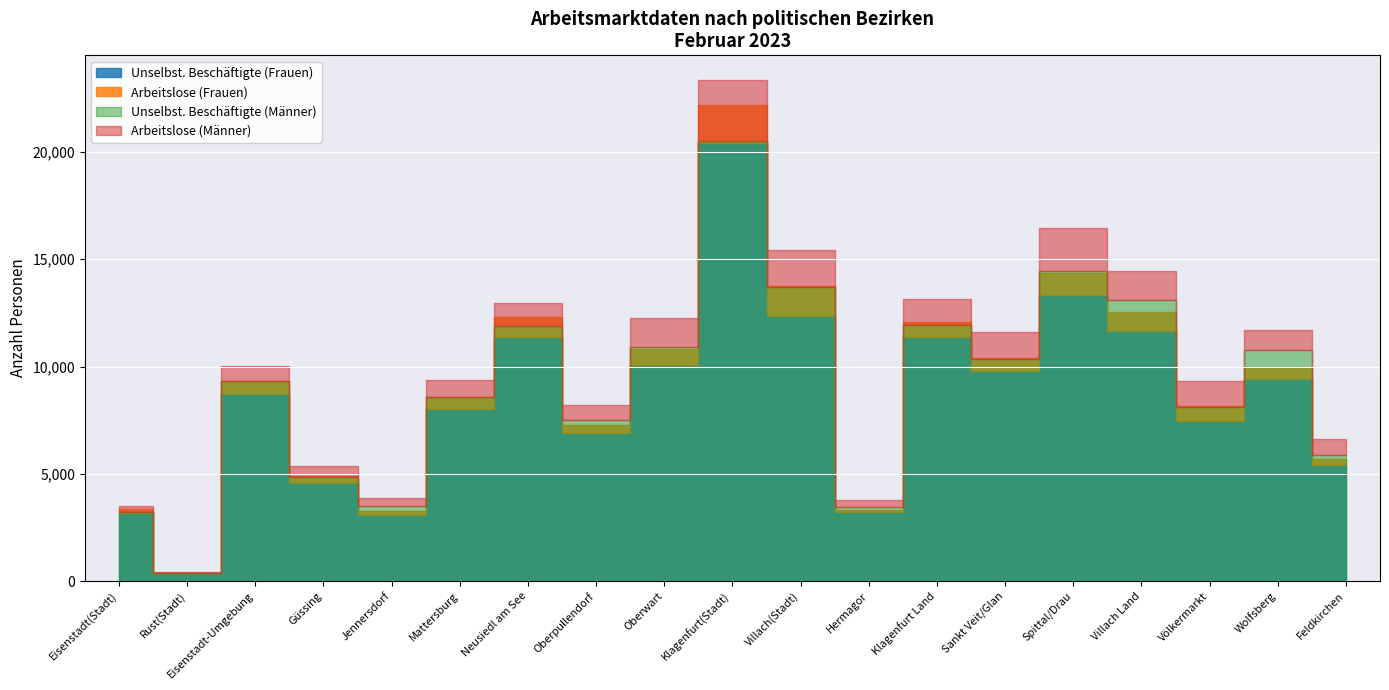

What are all the series names shown in the legend?

Unselbst. Beschäftigte (Frauen), Arbeitslose (Frauen), Unselbst. Beschäftigte (Männer), Arbeitslose (Männer)